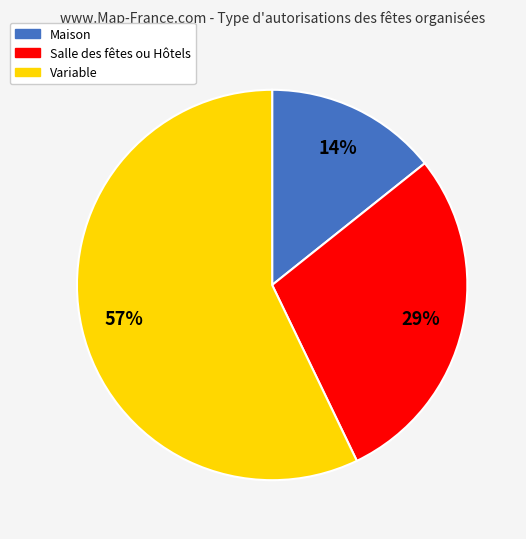

Between Maison and Salle des fêtes ou Hôtels, which is larger?

Salle des fêtes ou Hôtels